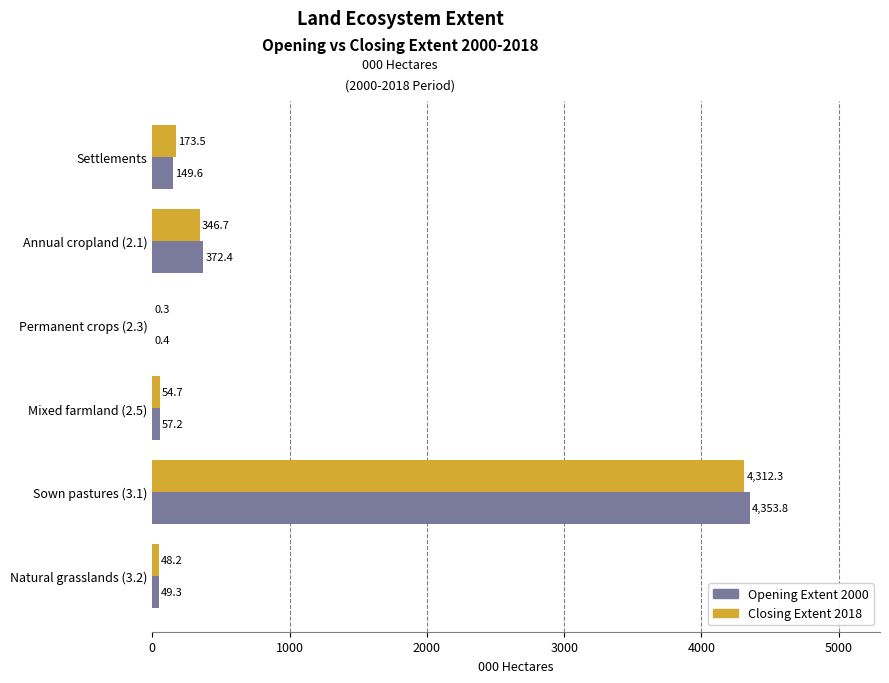

Between Sown pastures (3.1) and Natural grasslands (3.2), which series saw the biggest shift?

Opening Extent 2000